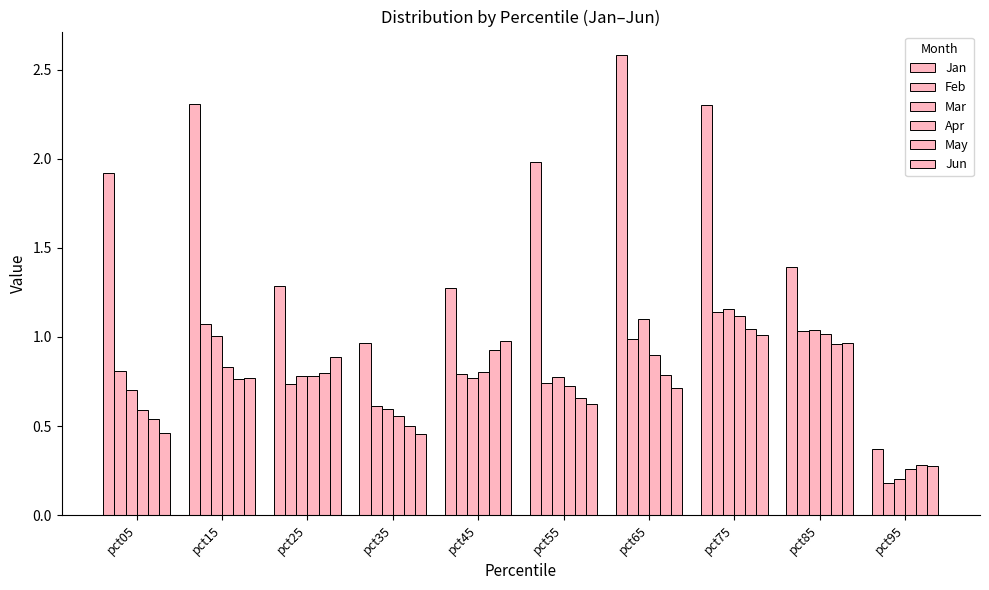

What is the difference between the maximum and second lowest values in the Apr series?

0.6